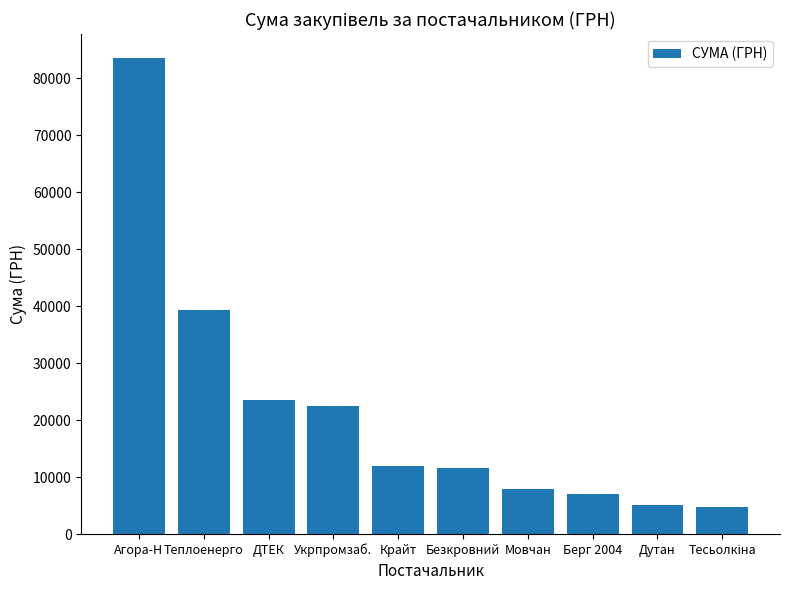

Does the chart contain stacked bars?

No